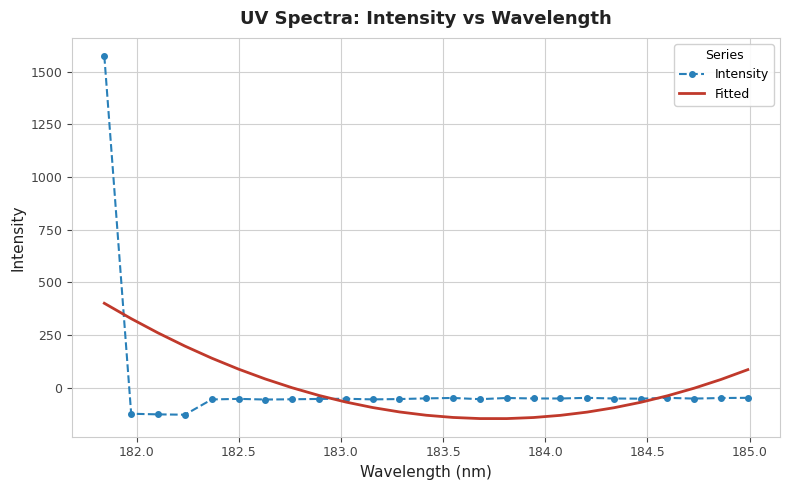

What is the smallest value displayed?

-145.8